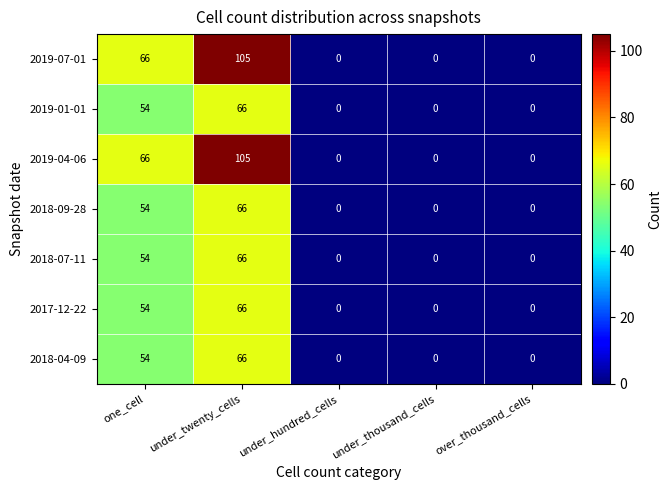

What is the difference between the highest and lowest values at under_twenty_cells?

39